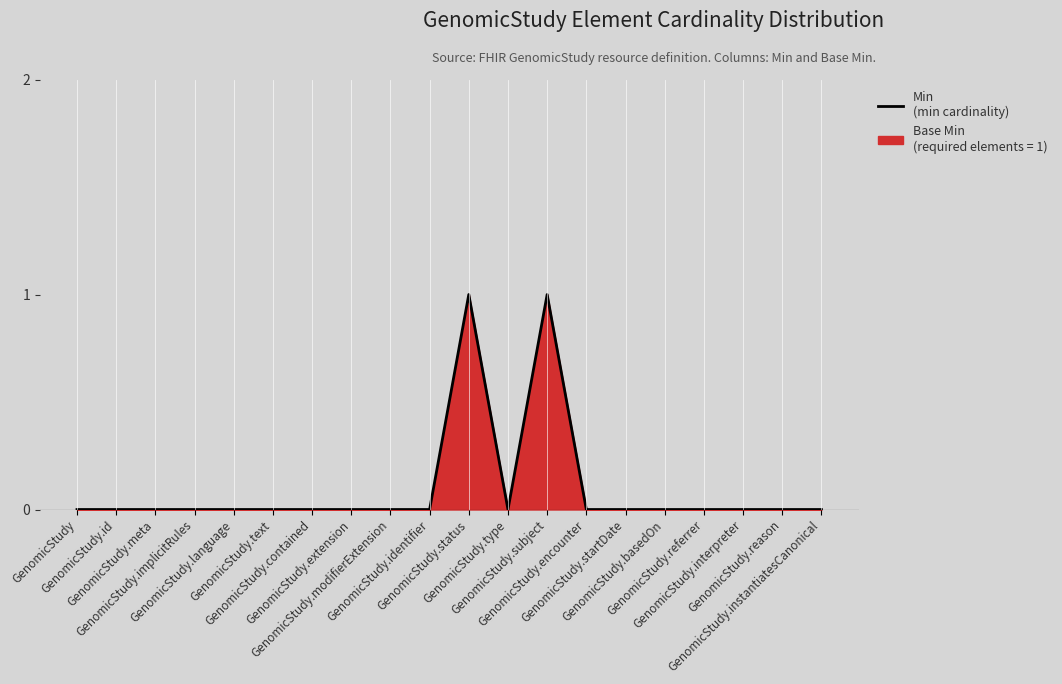

Where is the first local minimum?

GenomicStudy.type